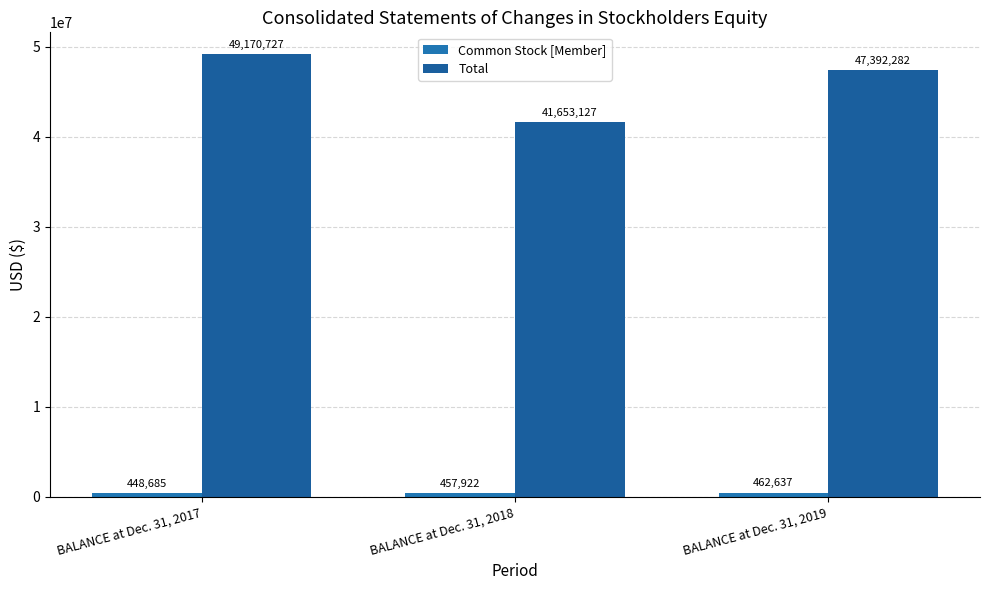

At BALANCE at Dec. 31, 2018, list the series in order from smallest to largest.

Common Stock [Member], Total